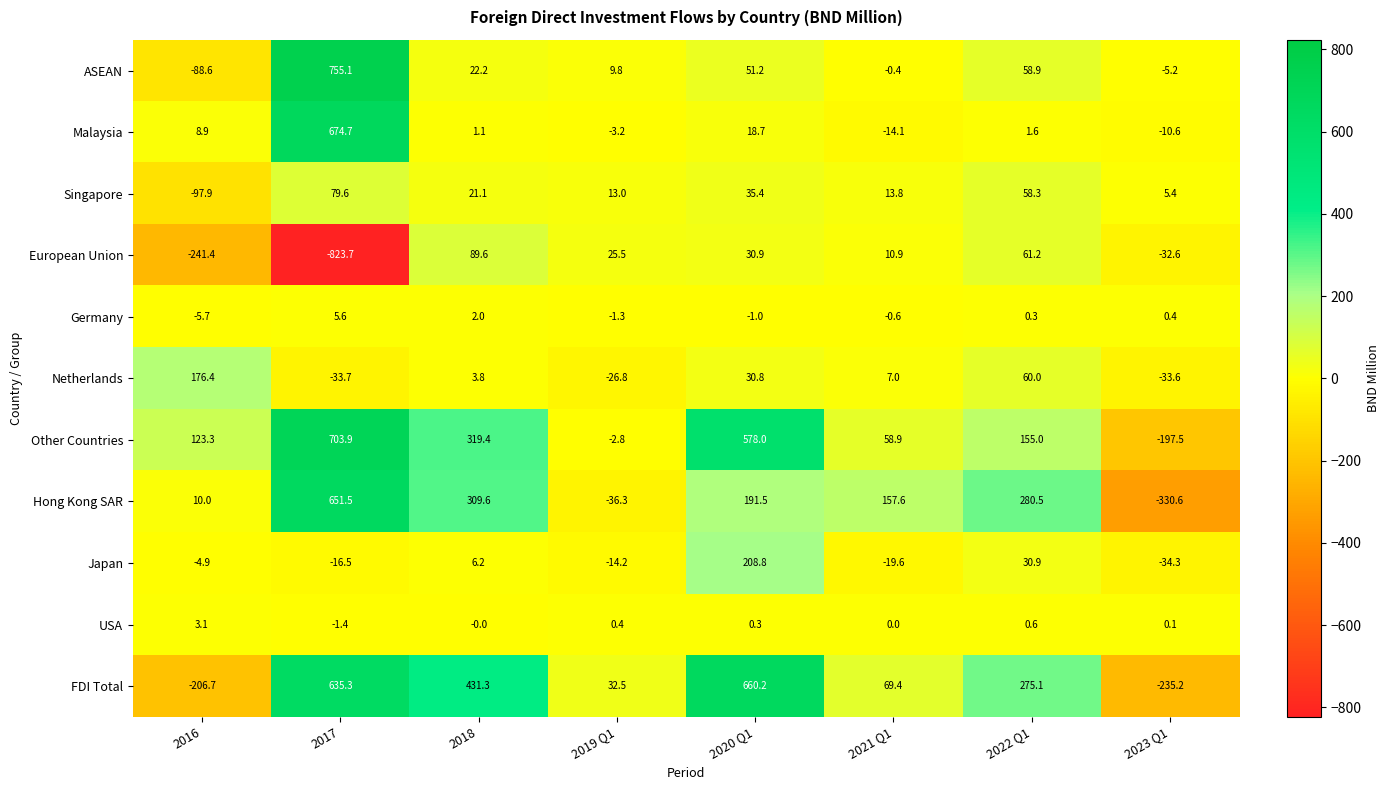

What is the total value across all series at 2016?

-323.5